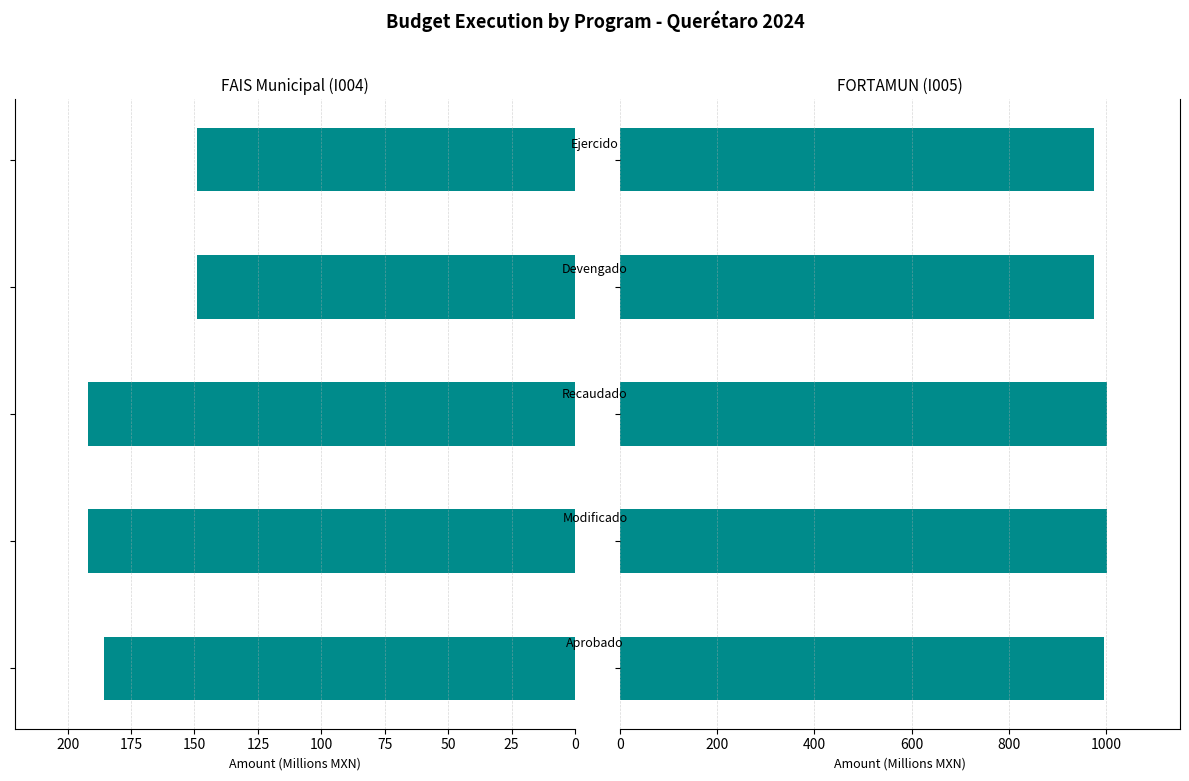

What is the greatest value displayed?

1001.1